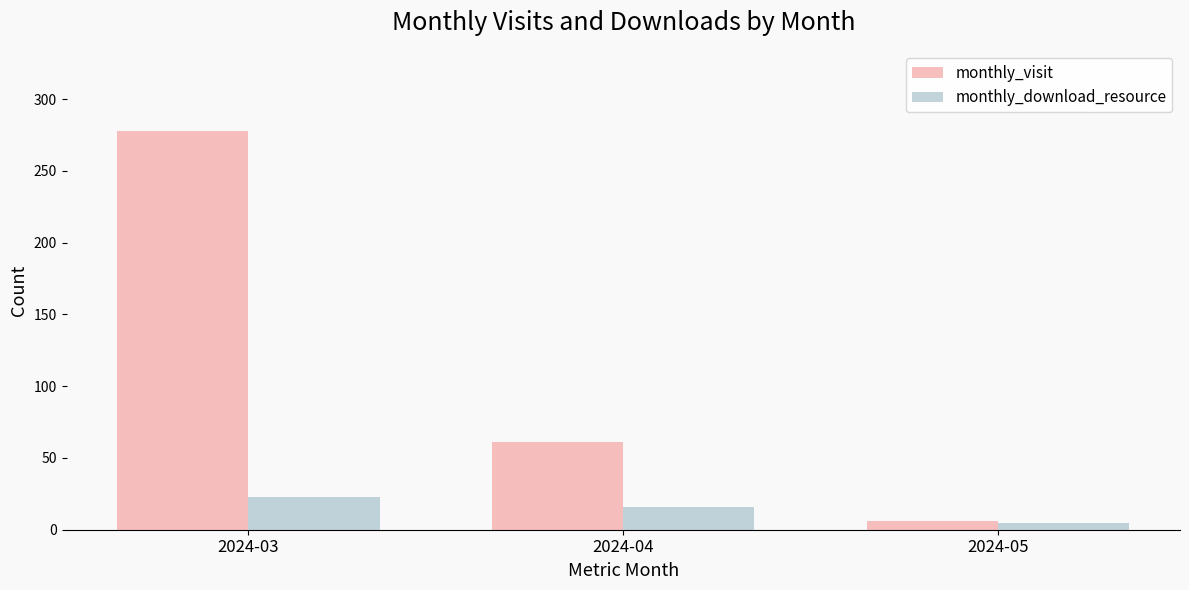

What is the spread (max minus min) of values at 2024-04?

45